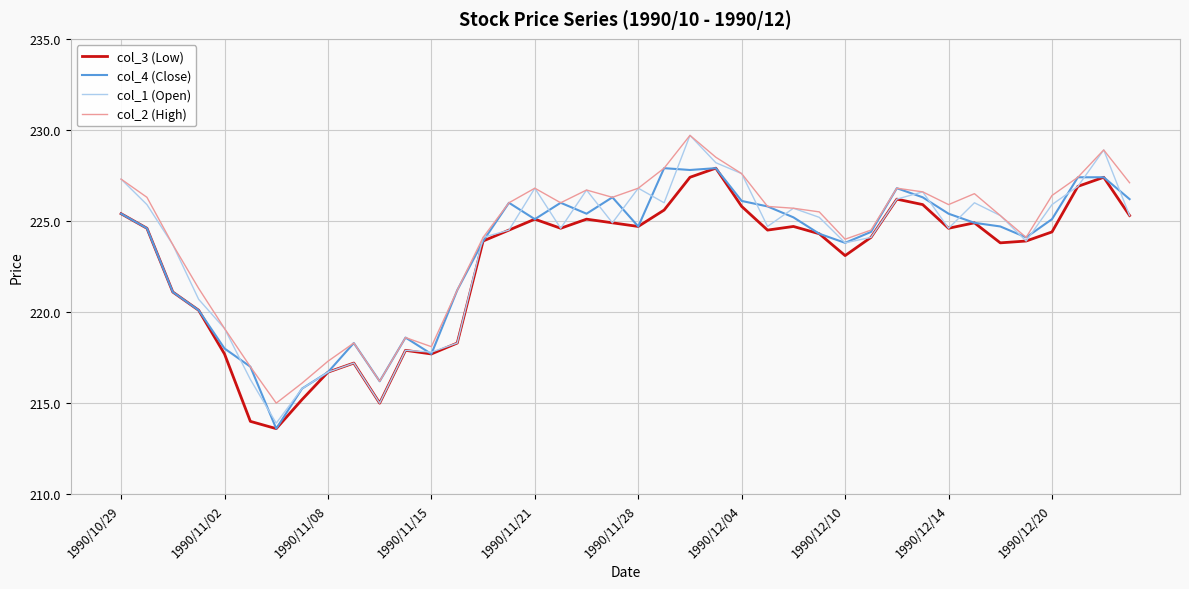

What is the minimum value shown in the chart?

213.6